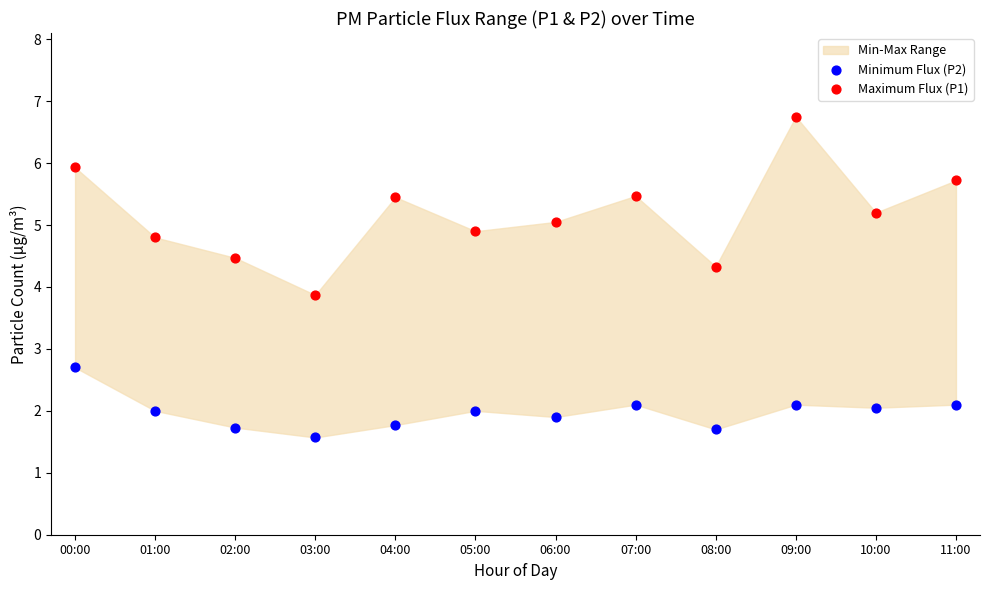

Which series has the widest spread of Y values?

Maximum Flux (P1)